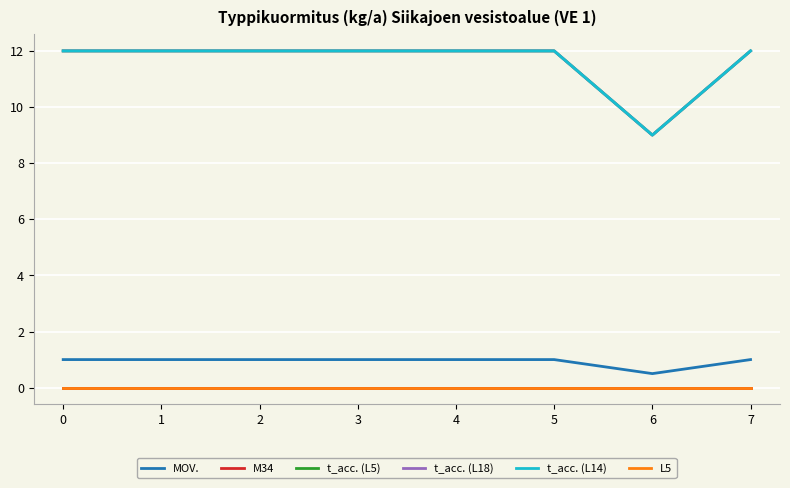

What is the maximum value shown in the chart?

12.0